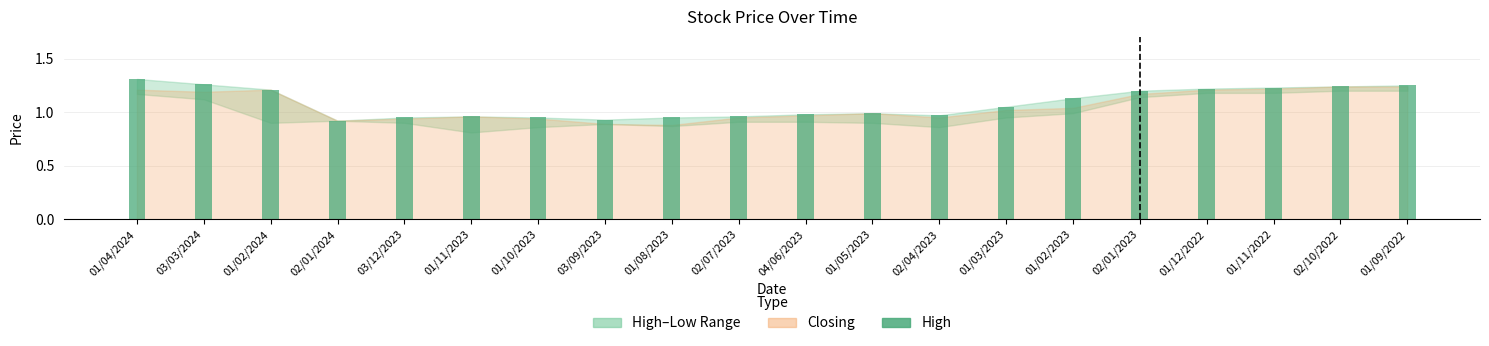

What is the sum of the values at 03/12/2023 and 01/03/2023?

2.0